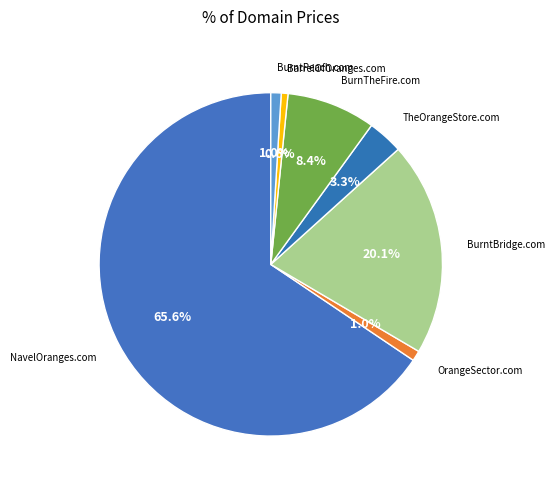

How many slices are in this pie chart?

7